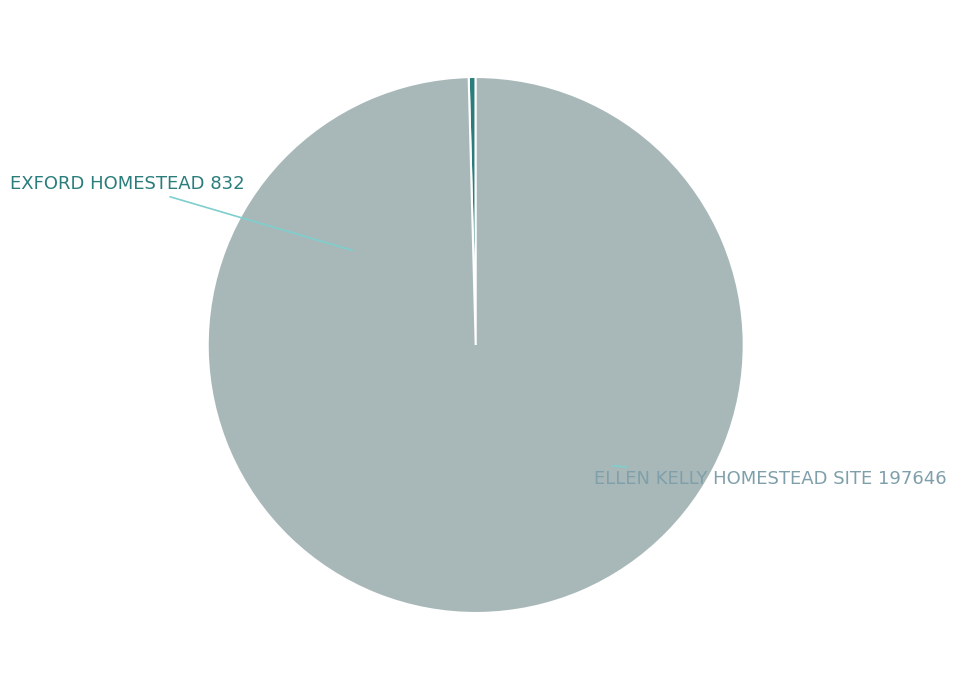

To the nearest percent, what is the difference between the largest and smallest slice percentages?

99%